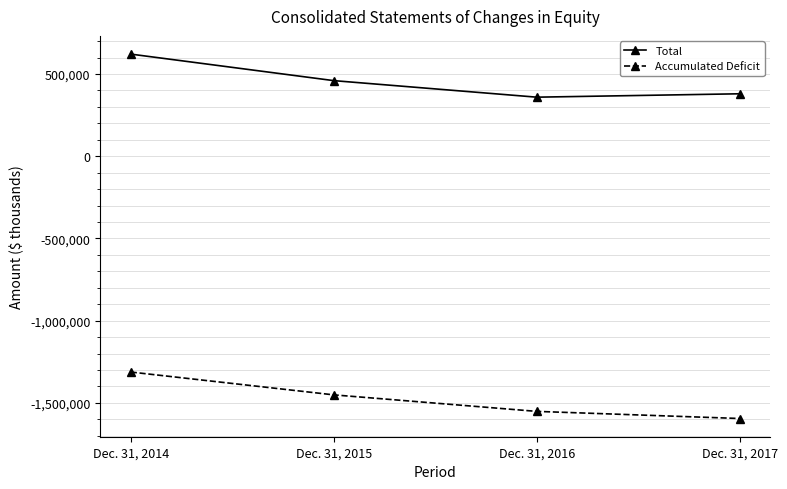

Which series has the largest range (max minus min)?

Accumulated Deficit